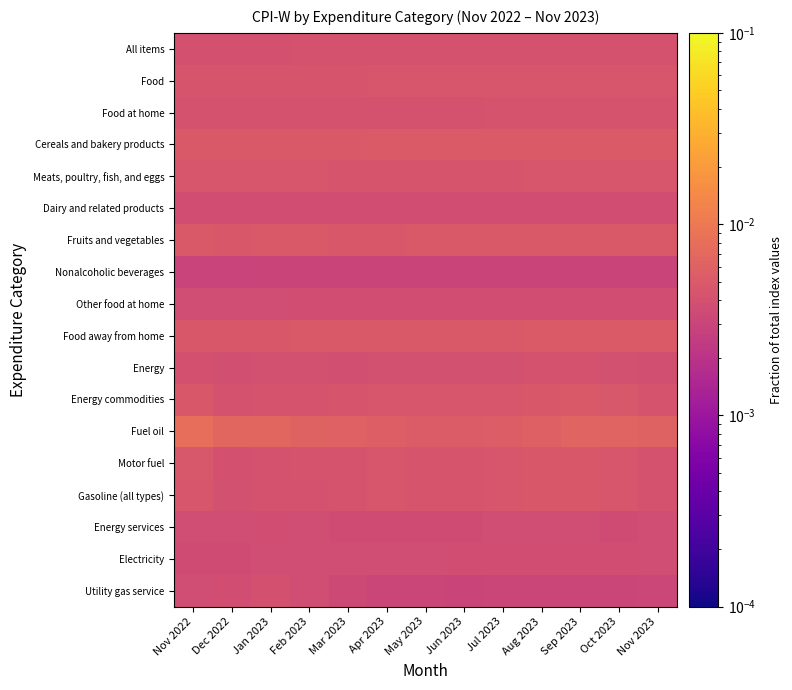

Which has a higher value, Jul 2023 or Feb 2023?

Jul 2023